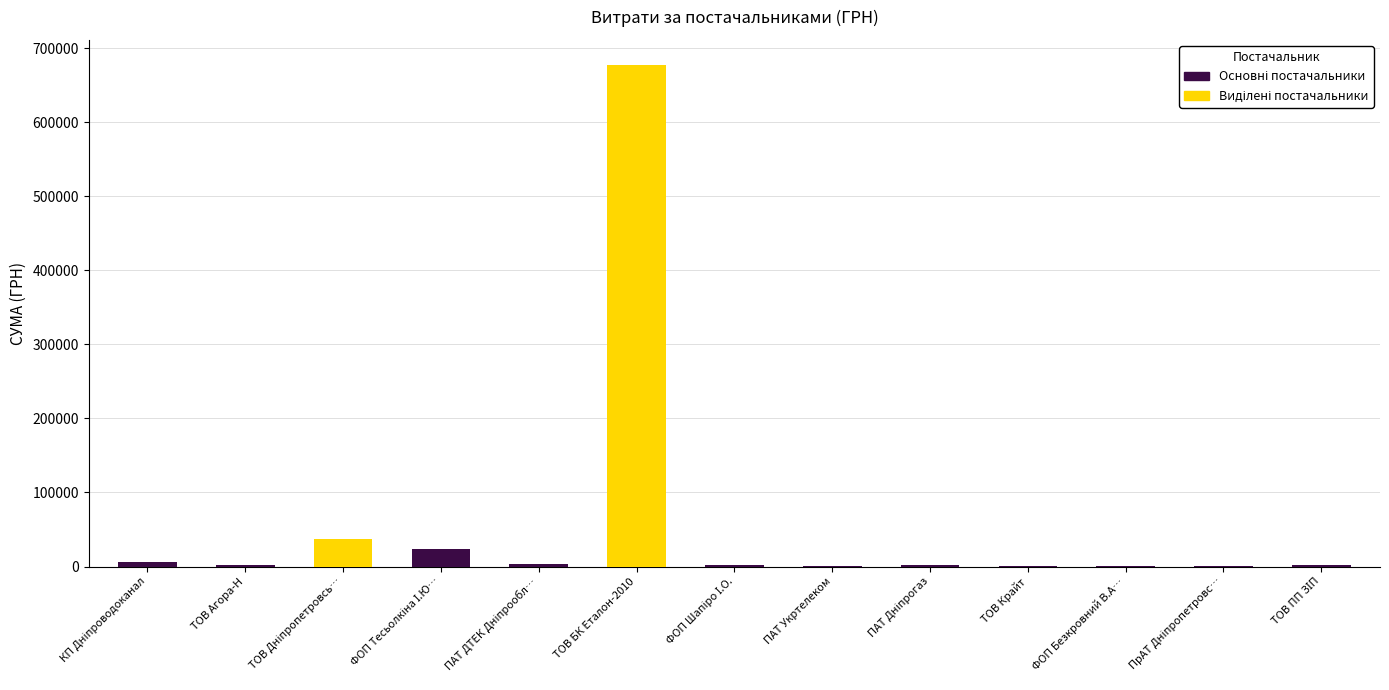

What is the difference between the maximum and minimum values?

677358.3